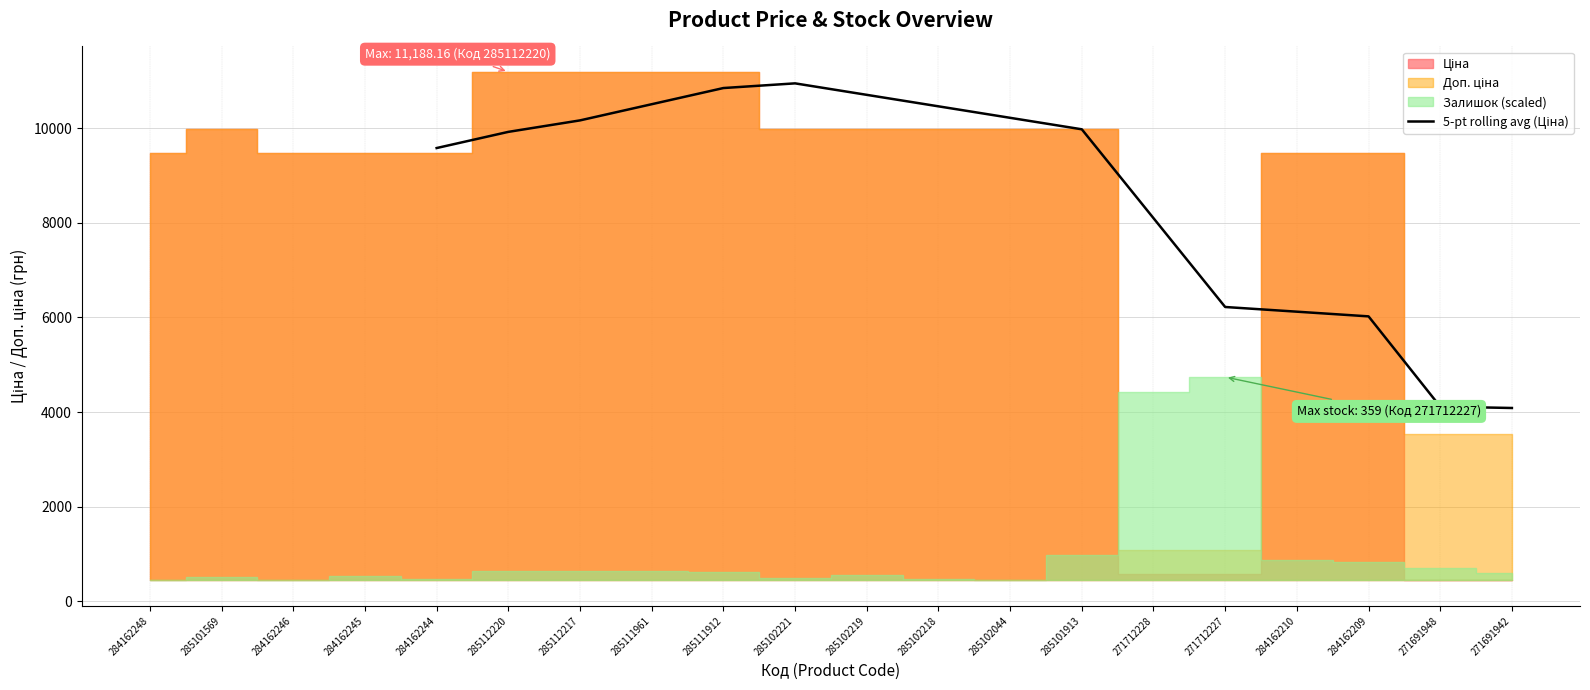

How many points are higher than both their immediate neighbors (excluding endpoints)?

1